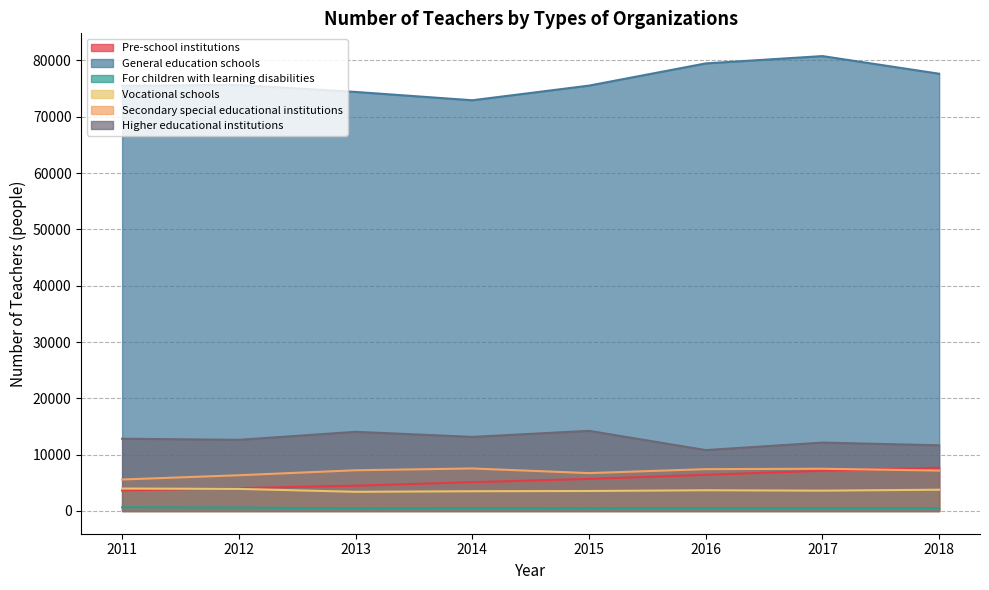

At which category is the sum across all series the highest?

2017